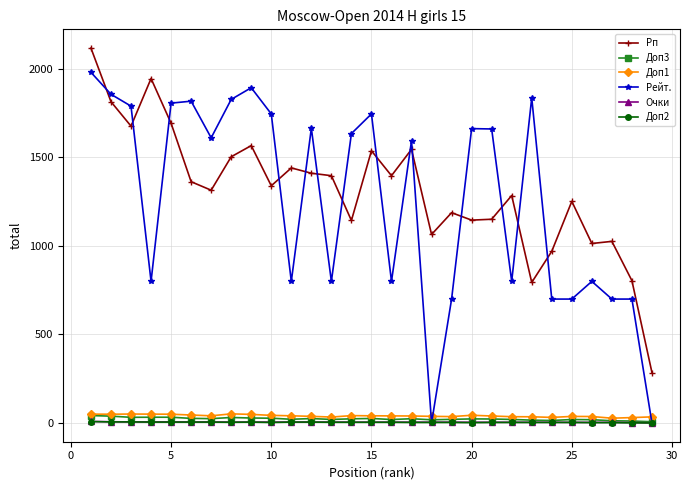

What is the value of the Рп point at the 9th from the left?

1567.0